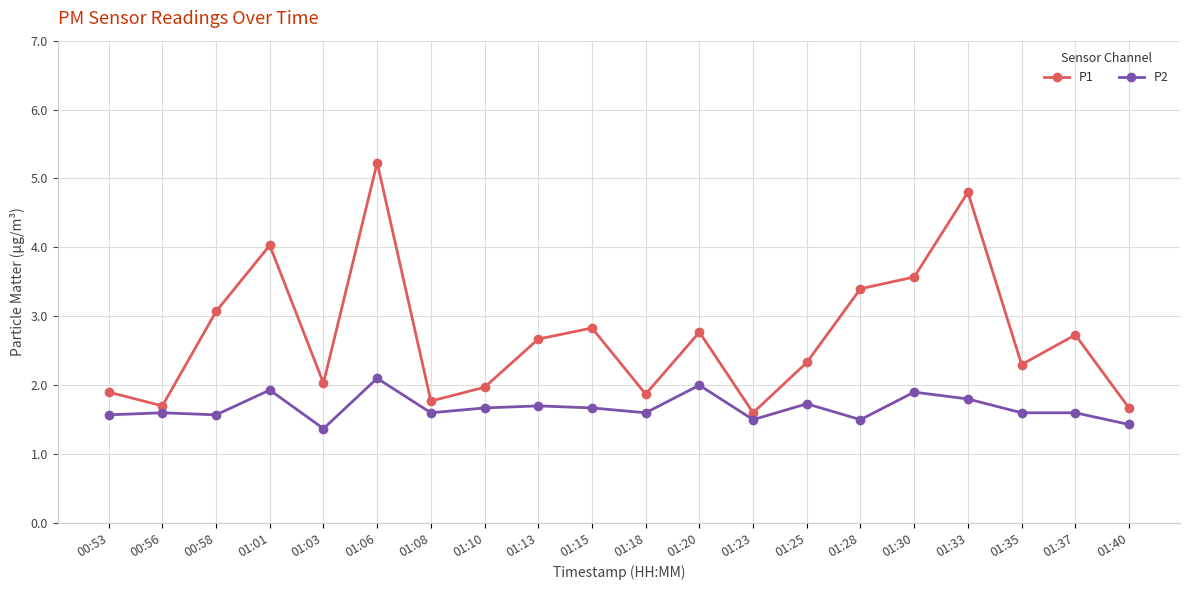

True or false: P2 and P1 cross at least once.

False